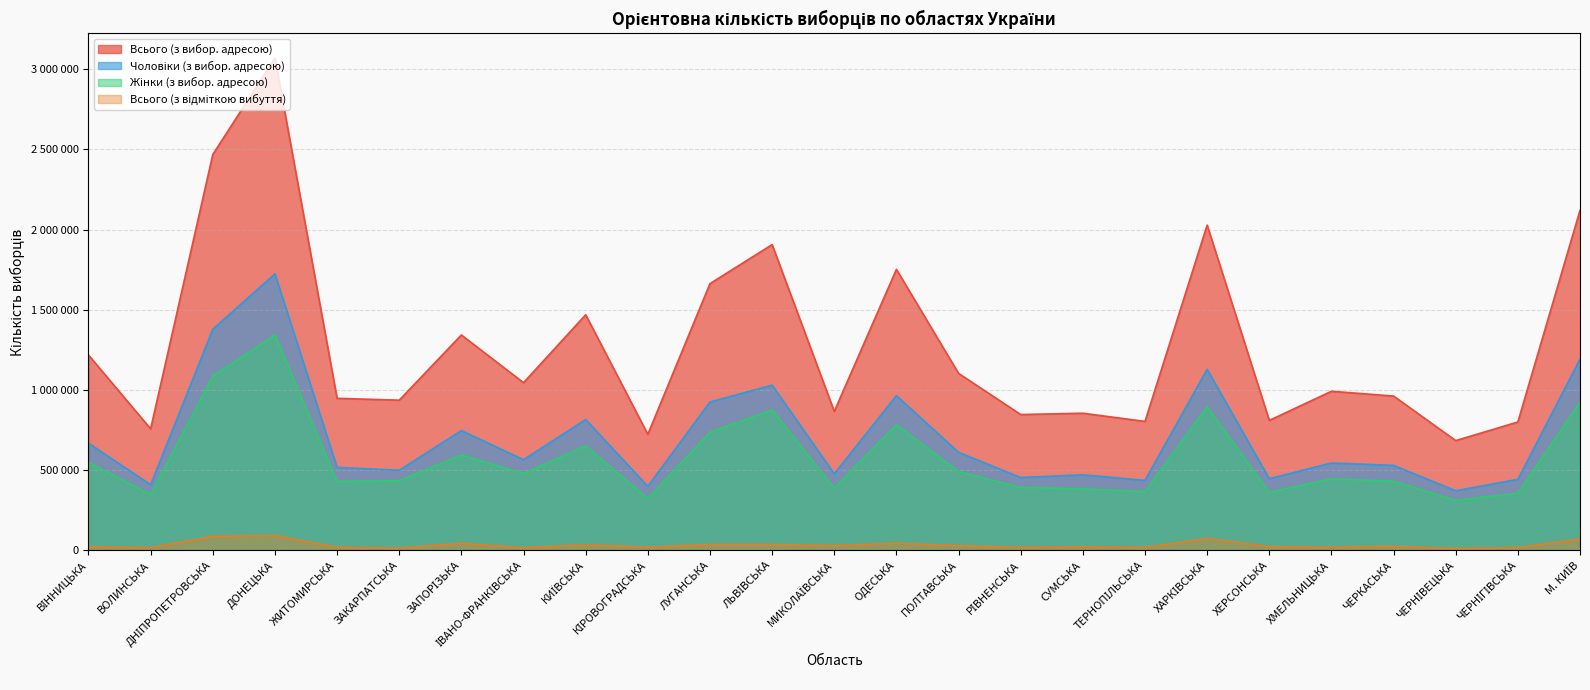

Which series changed the most between КІРОВОГРАДСЬКА and М. КИЇВ?

Всього (з вибор. адресою)